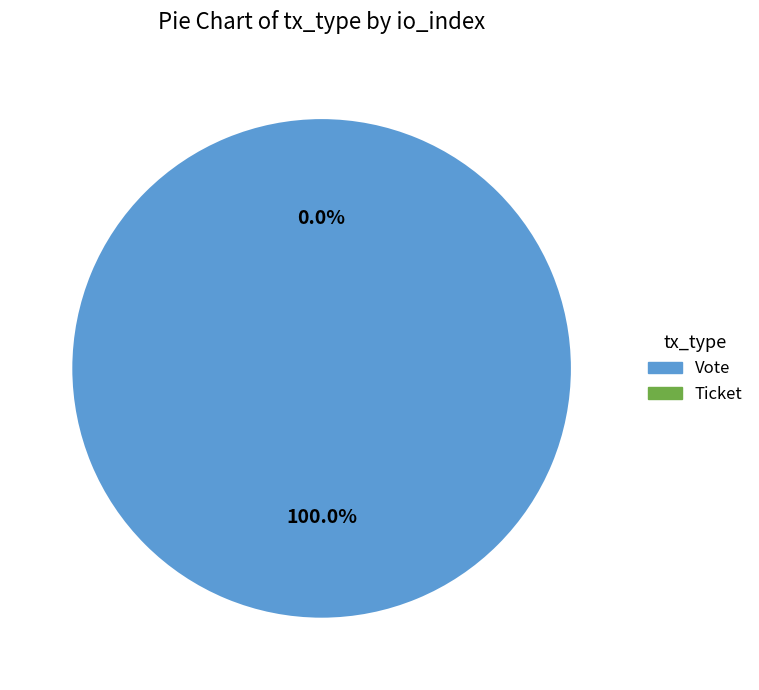

What is the change in value from Vote to Ticket?

-1